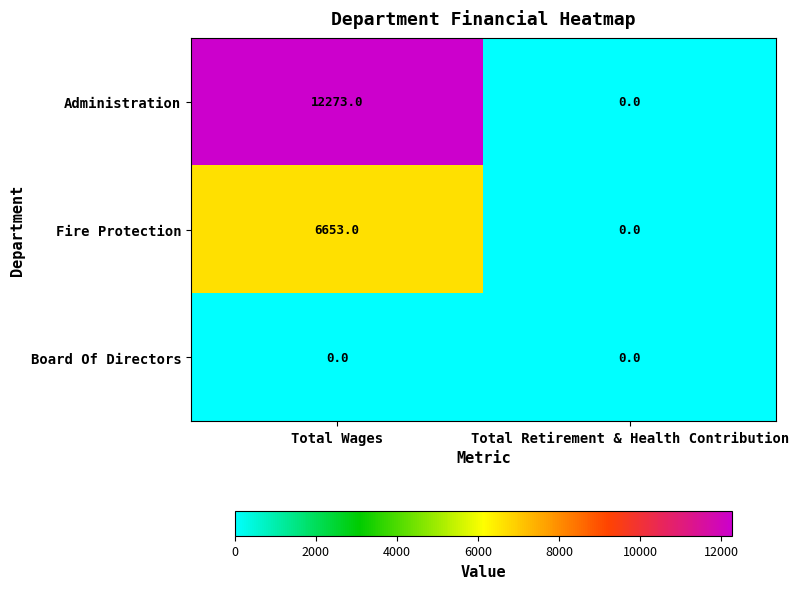

Which series has the widest spread of values?

Administration